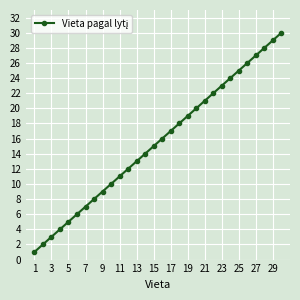

Is this an area chart (filled region under the line)?

No